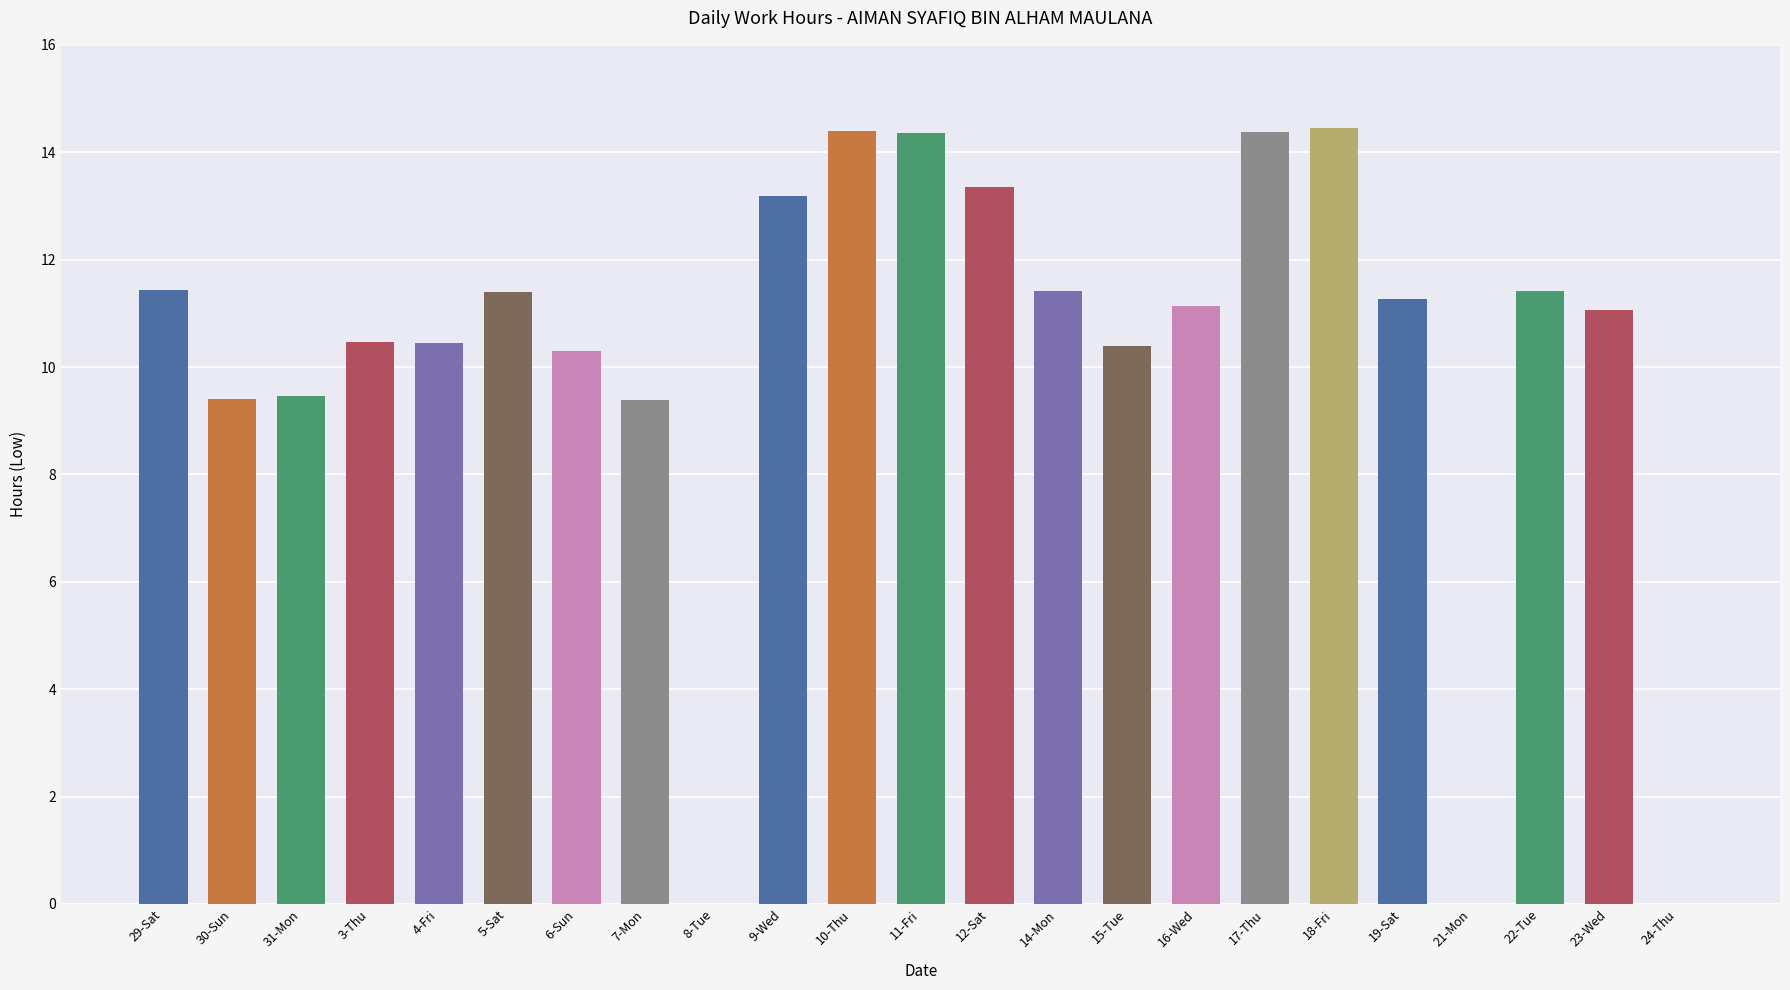

What is the value of the 22nd bar from the left?

11.1